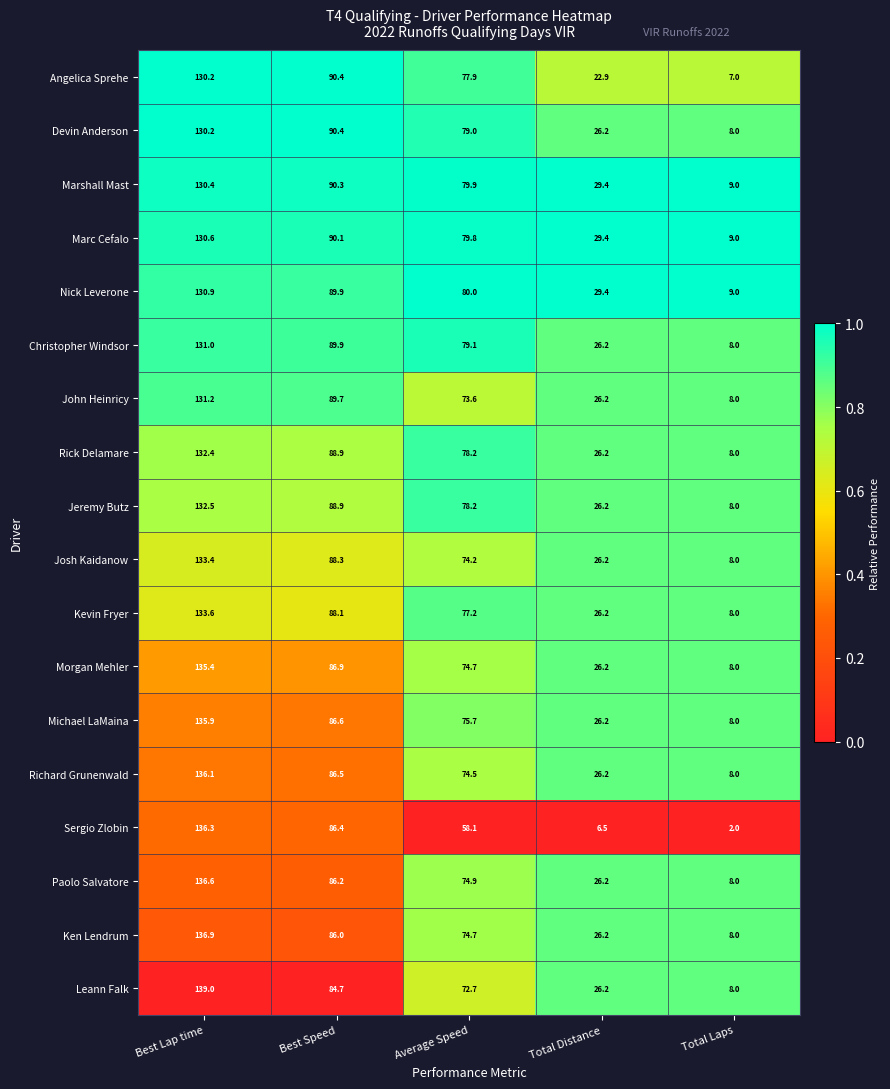

What is the greatest value displayed?

139.0